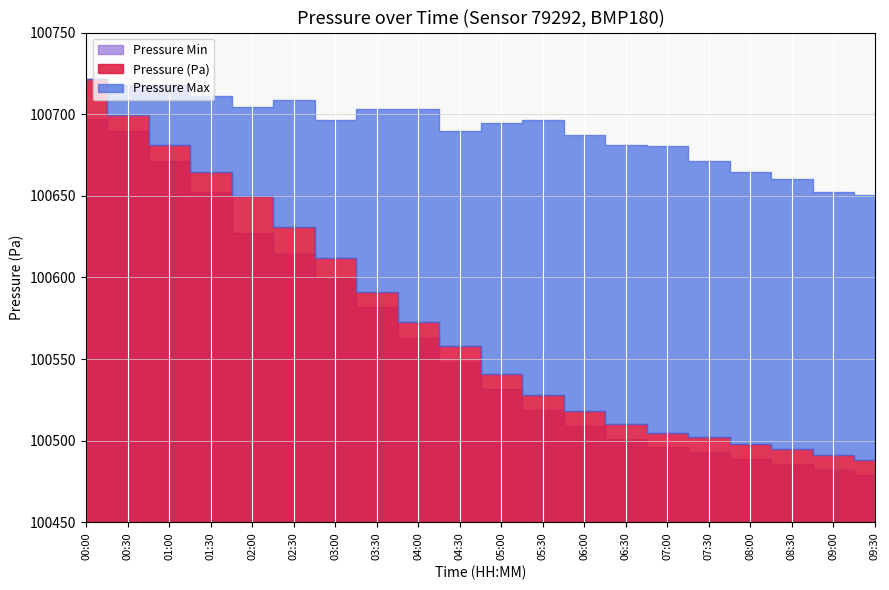

True or false: Pressure Min and Pressure (Pa) intersect in this chart.

False